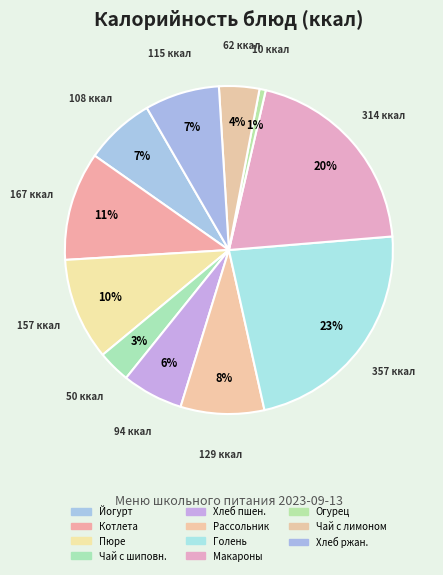

How many segments does this pie chart have?

11